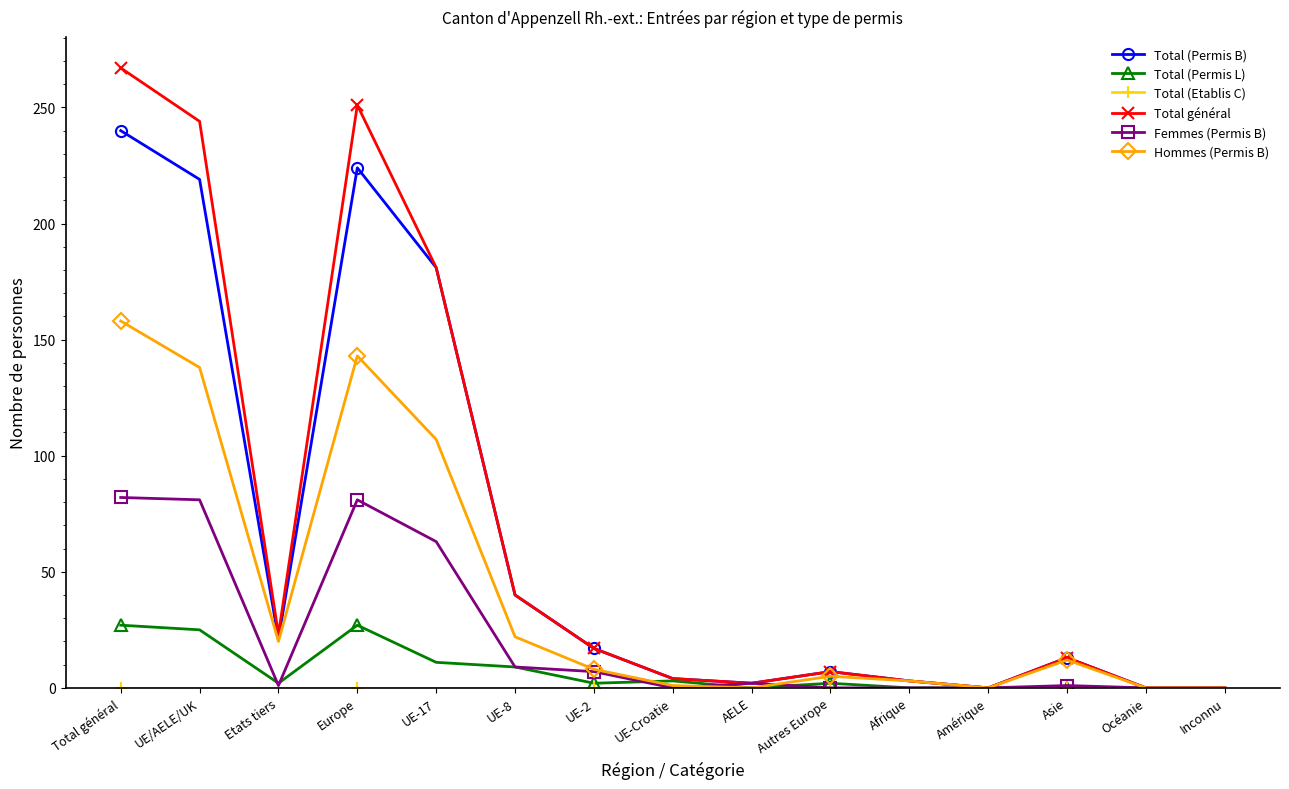

What is the label of the 15th point from the left?

Inconnu